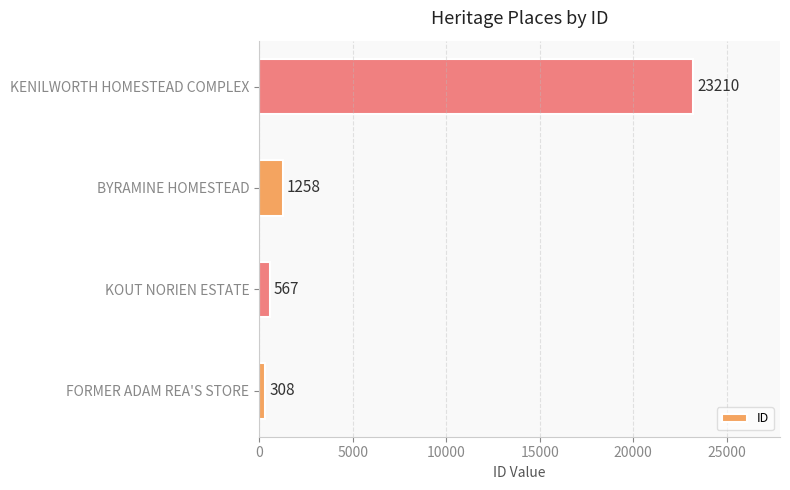

Reading top to bottom, list all the values displayed in this chart.

23210	1258	567	308